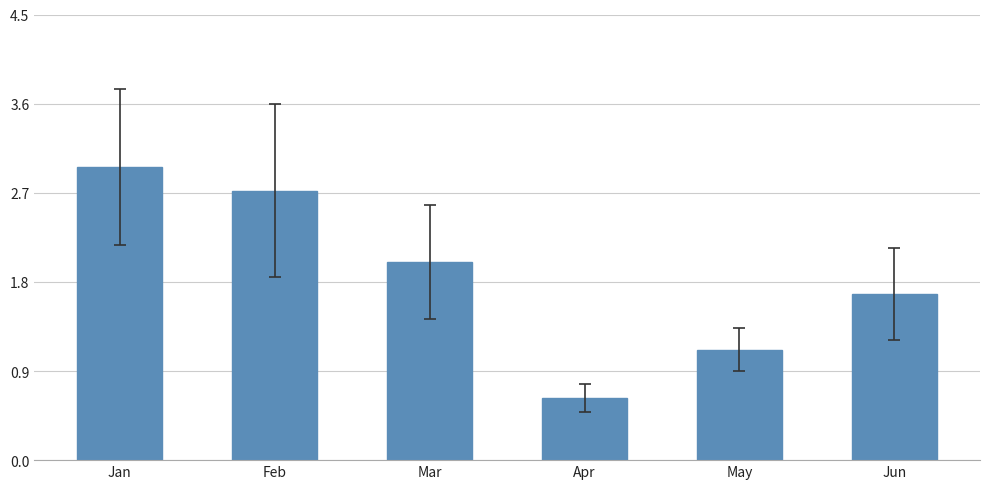

Which label corresponds to the largest value in the chart?

Jan